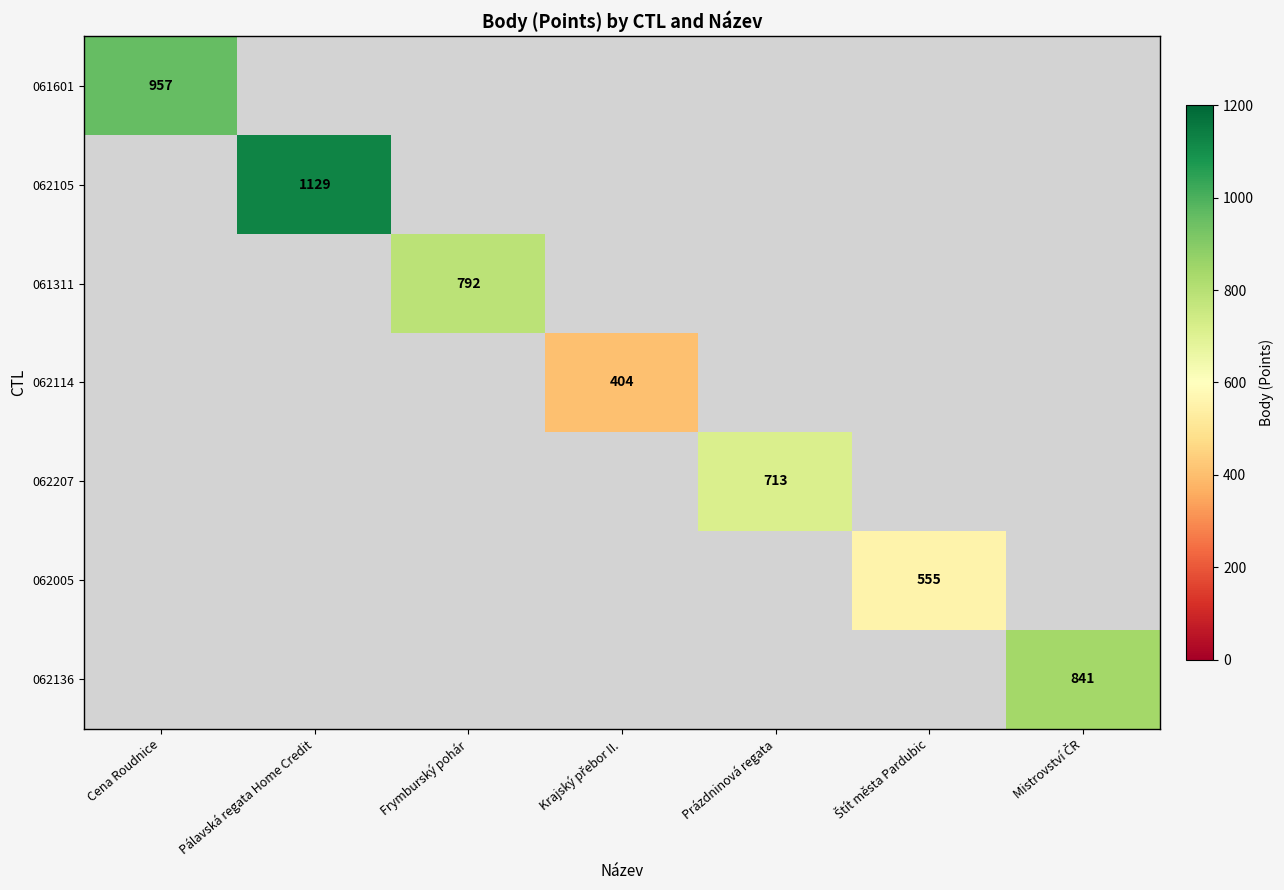

How many categories are shown in the chart?

7